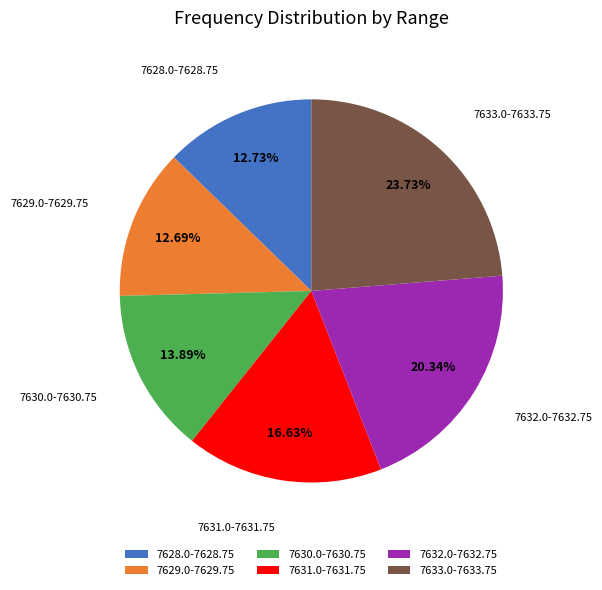

Between 7633.0-7633.75 and 7629.0-7629.75, which is larger?

7633.0-7633.75